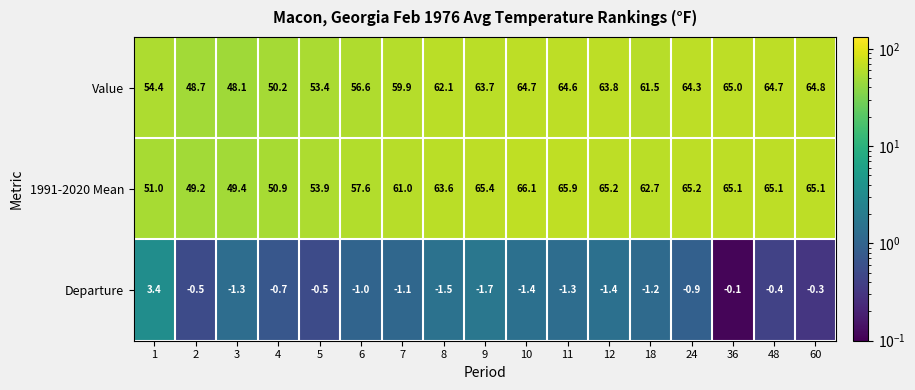

At how many categories does at least one series exceed 33?

17